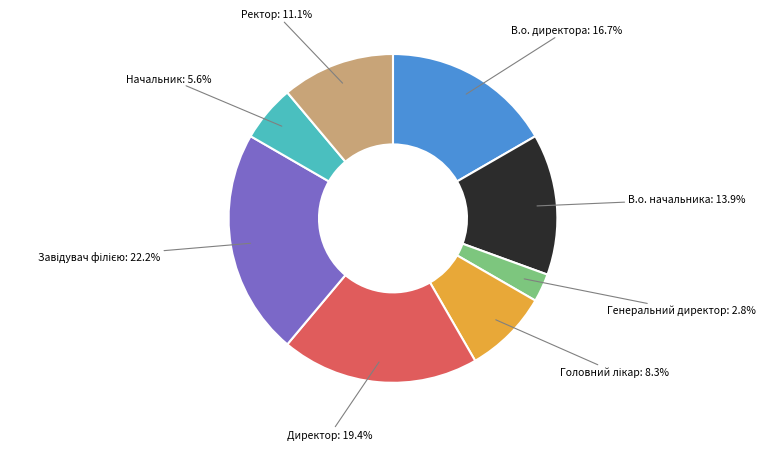

What percentage is NOT represented by В.о. директора?

83.3%